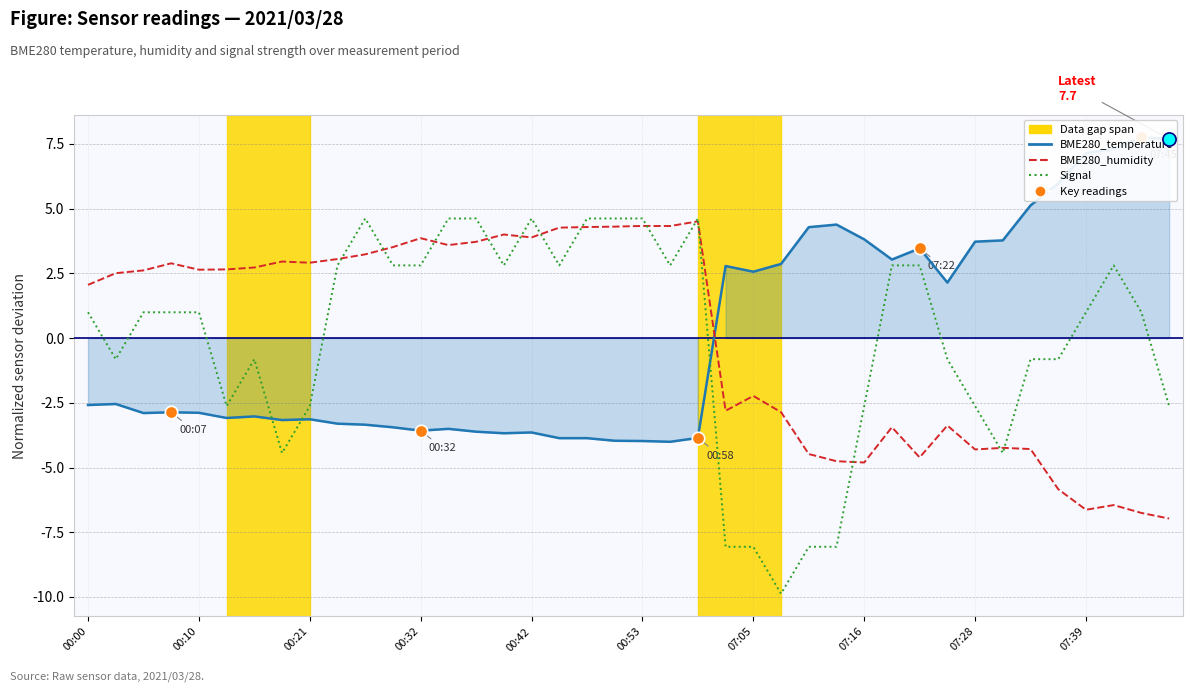

What is the total value across all series at 33?

-4.9